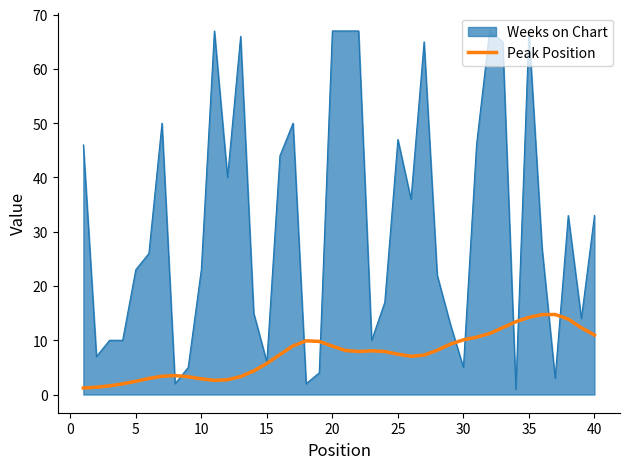

List the series in order of their peak value, lowest first.

Peak Position, Weeks on Chart